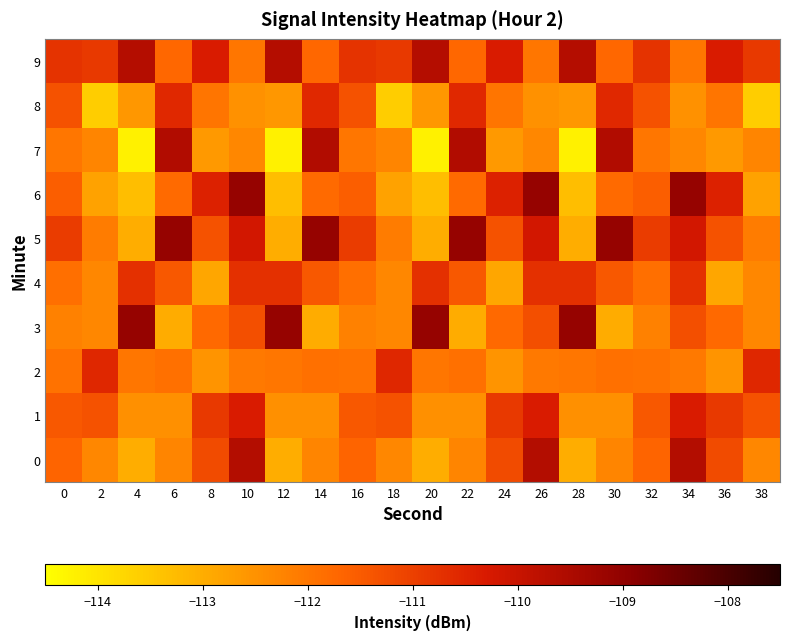

List the series in order of their peak value, highest first.

3, 5, 6, 7, 0, 9, 1, 2, 8, 4